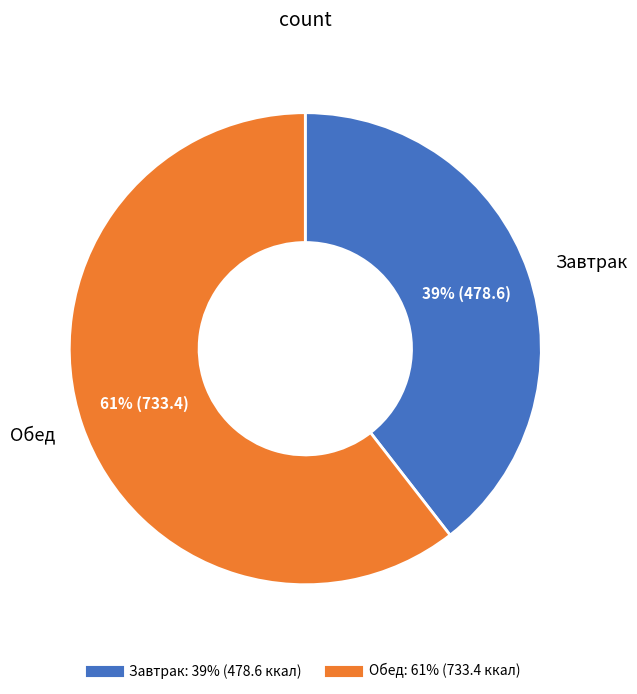

To the nearest percent, what is the average slice percentage?

50%